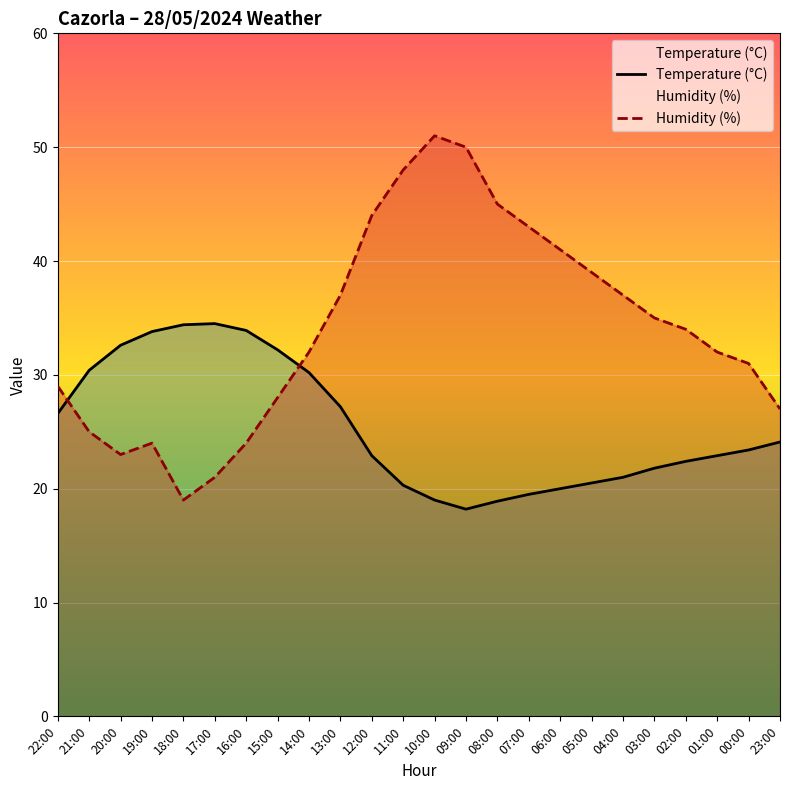

What is the highest value of the Temperature (°C) series?

34.5